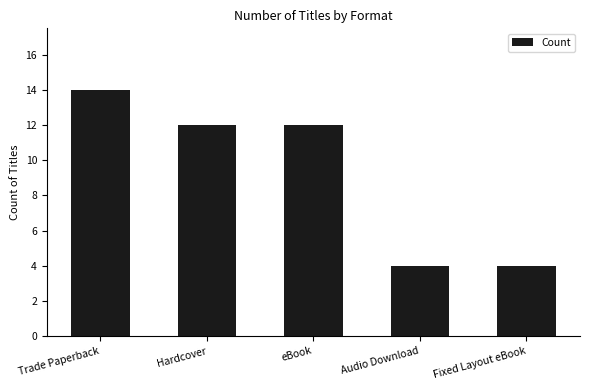

What position from the right is Trade Paperback?

5